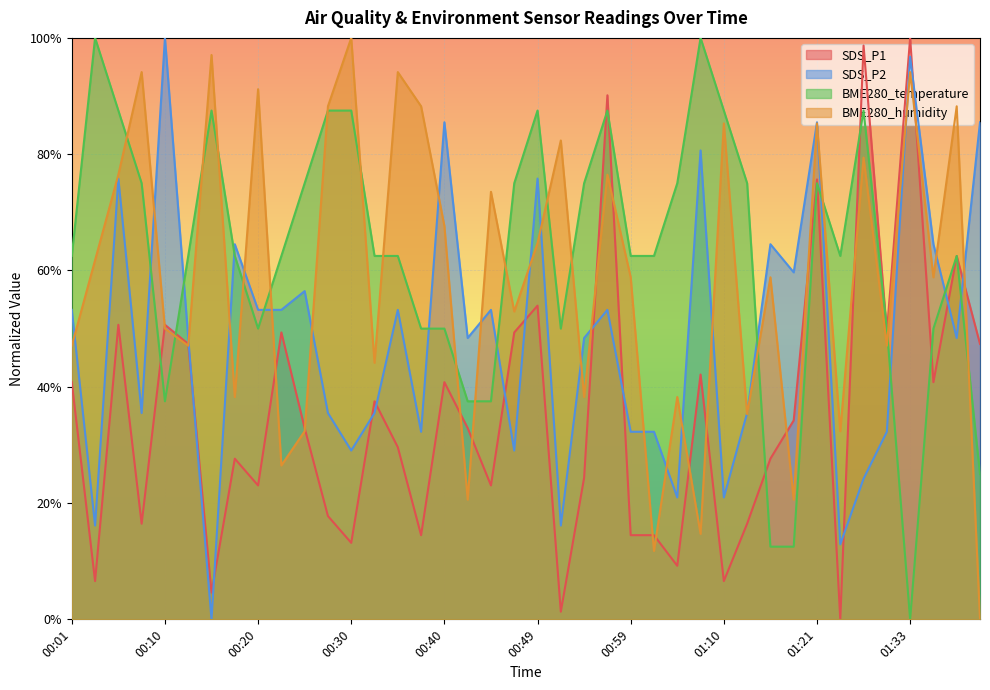

What is the label of the 38th point from the left?

01:35